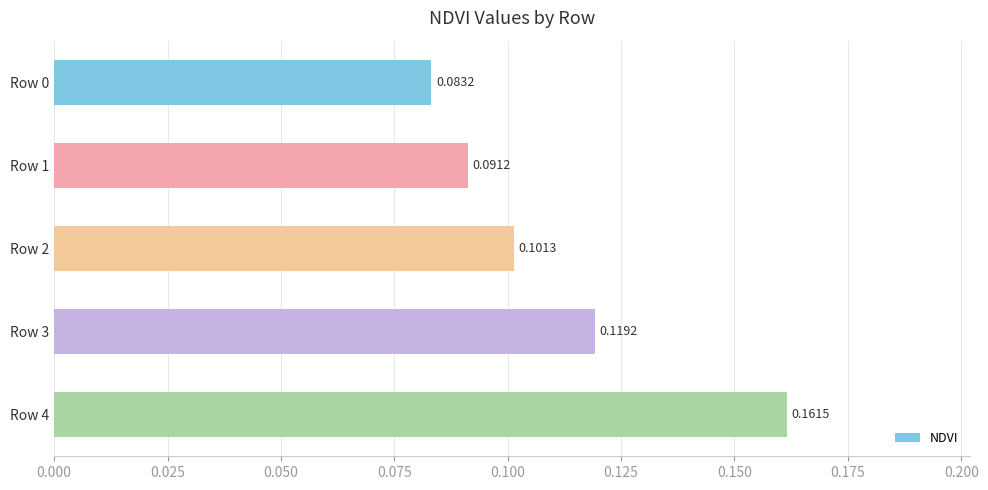

List the labels in order of value, smallest first.

Row 0, Row 1, Row 2, Row 3, Row 4